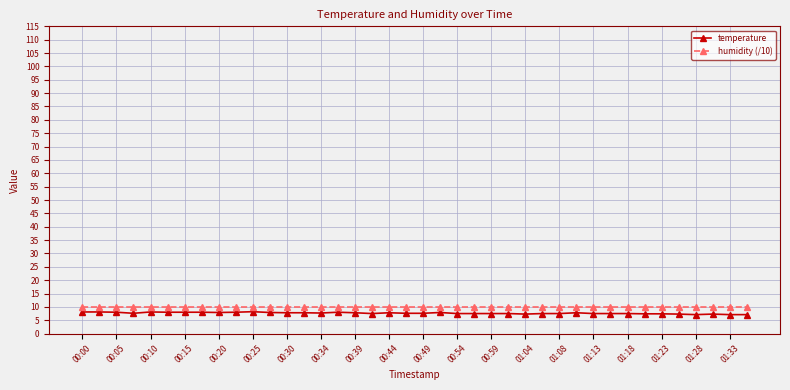

What are all the series names shown in the legend?

temperature, humidity (/10)